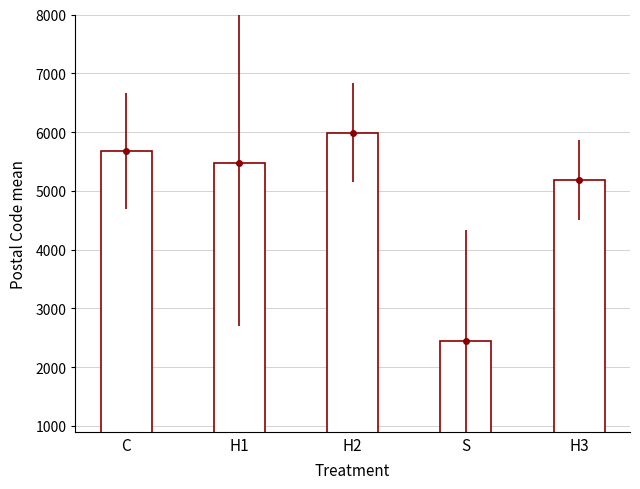

What is the smallest value displayed?

2442.3